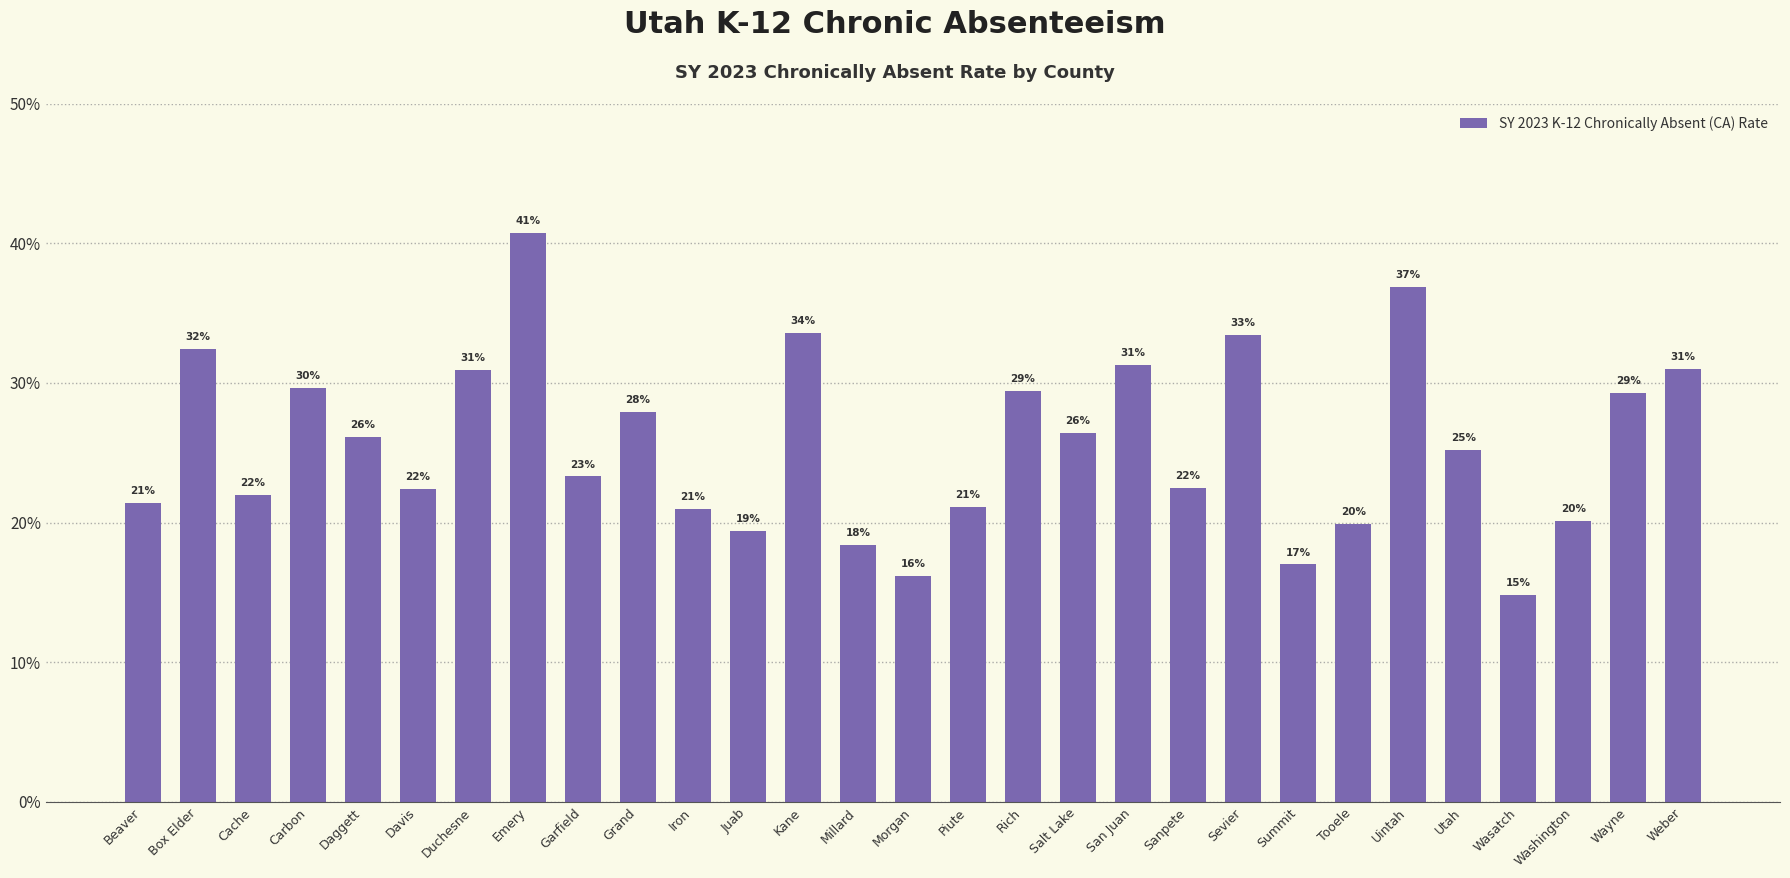

What is the label of the 14th bar from the left?

Millard